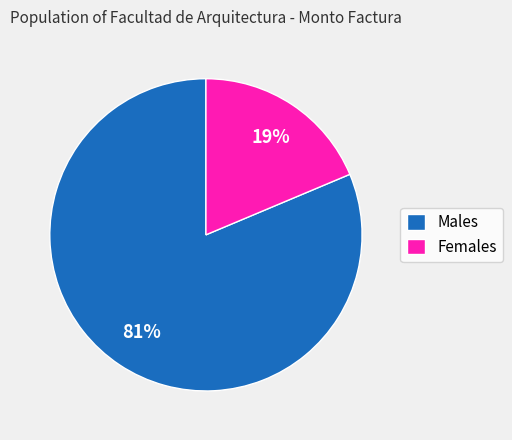

To the nearest percent, what percentage of the pie is Females?

19%